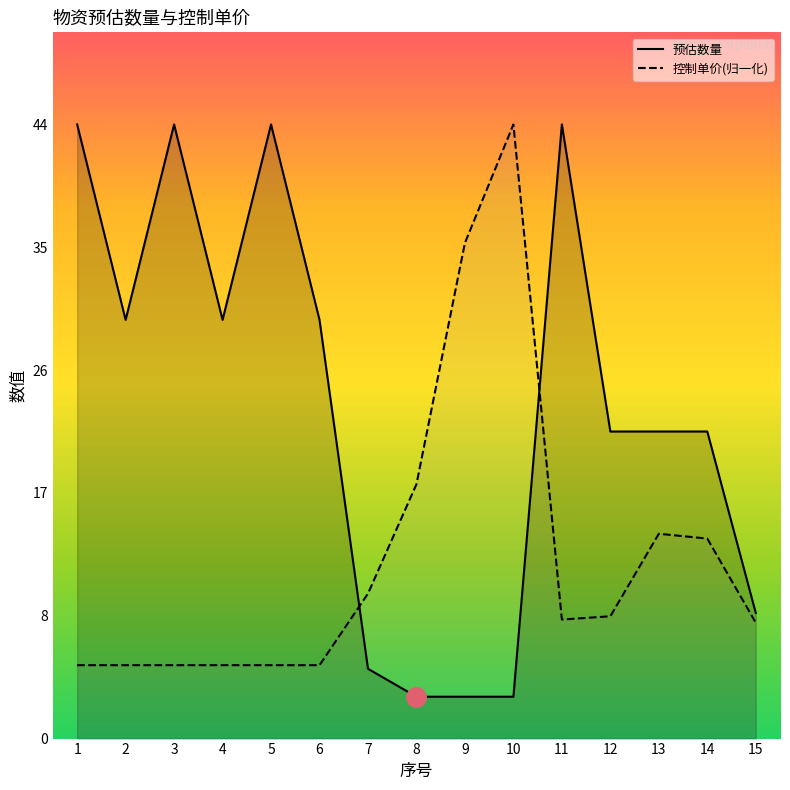

What is the sum of all 控制单价(归一化) values?

194.3